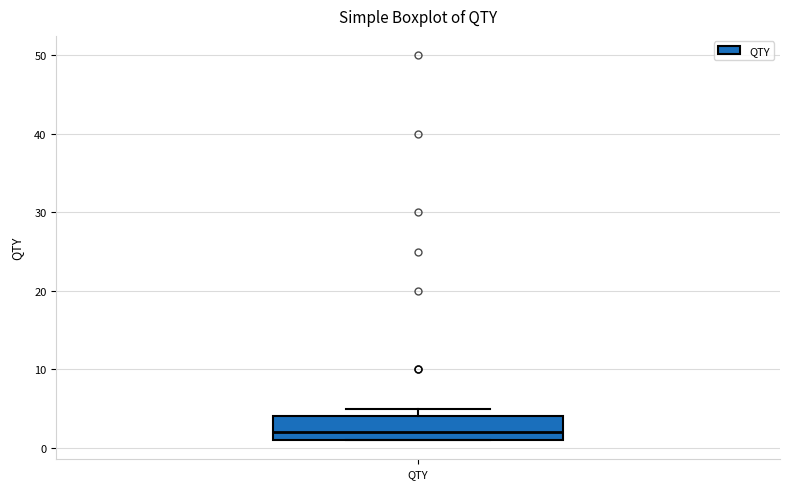

Read this box plot against the y-axis: the position of the median line, the range covered by the box, and the ends of both whiskers. The values are not printed on the chart, so give them approximately, as read against the axis.

median 2, box 1 to 4, whiskers 1 to 5